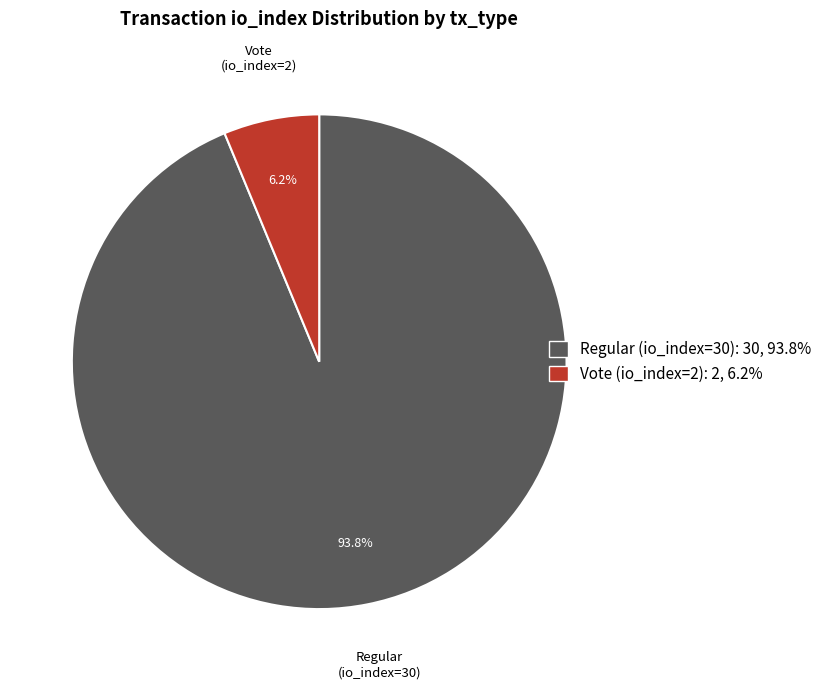

Do Vote (io_index=2) and Regular (io_index=30) together represent more than half of the pie?

Yes